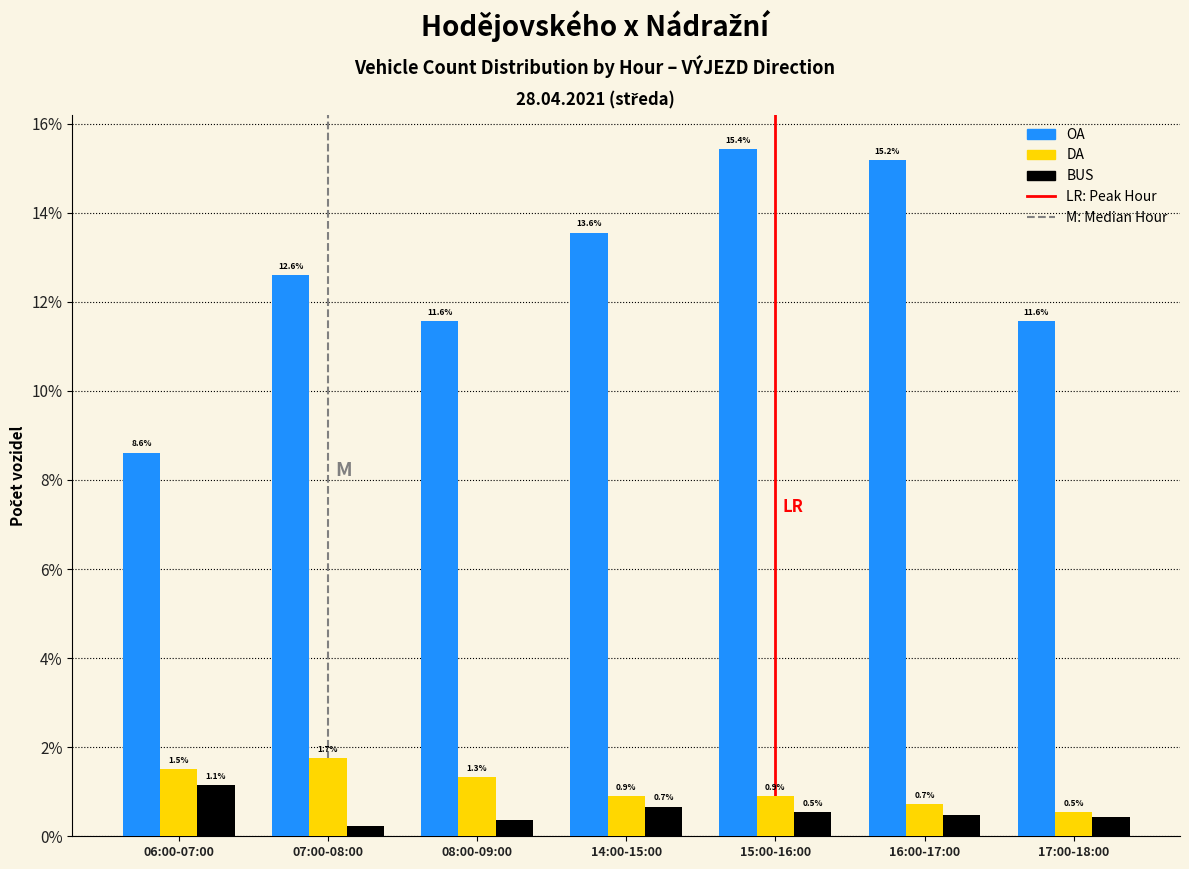

Does the chart contain stacked bars?

No